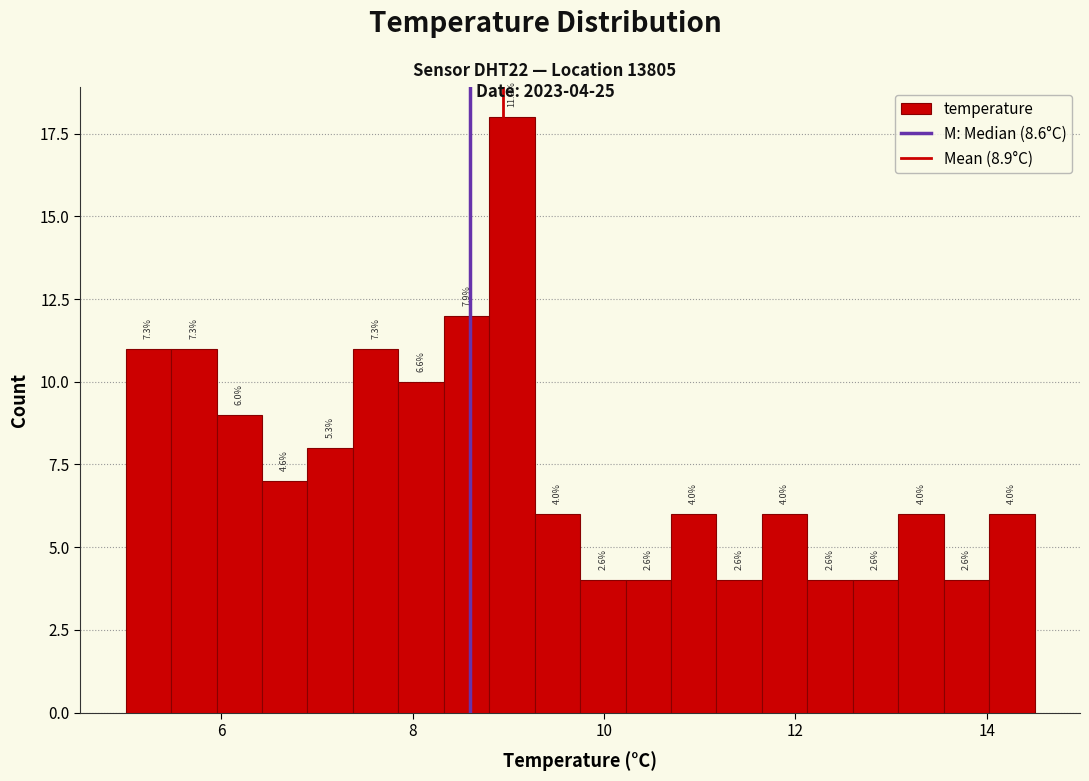

Read against the x-axis, roughly where is the centre of the tallest bar?

9.0